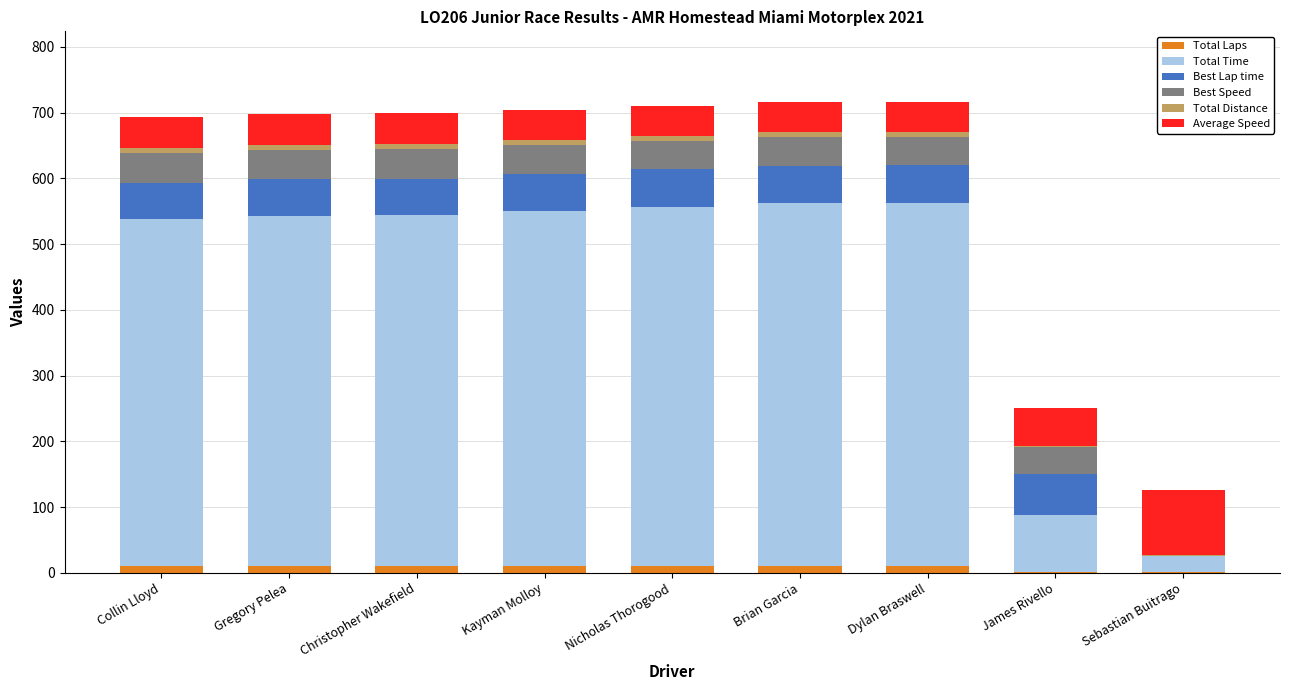

At which category is the sum across all series the highest?

Dylan Braswell